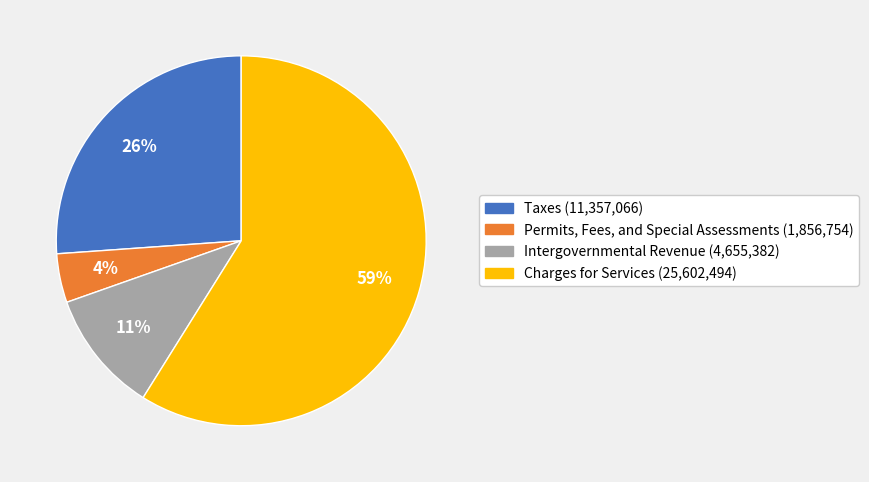

Do Charges for Services (25,602,494) and Taxes (11,357,066) together represent more than half of the pie?

Yes